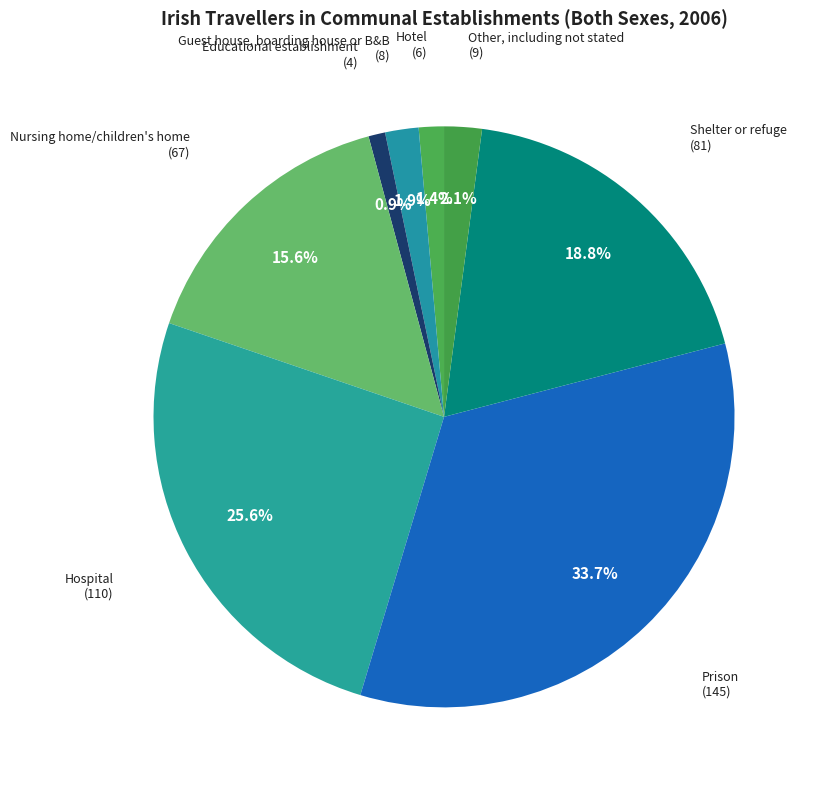

Do Guest house, boarding house or B&B and Prison together represent more than half of the pie?

No